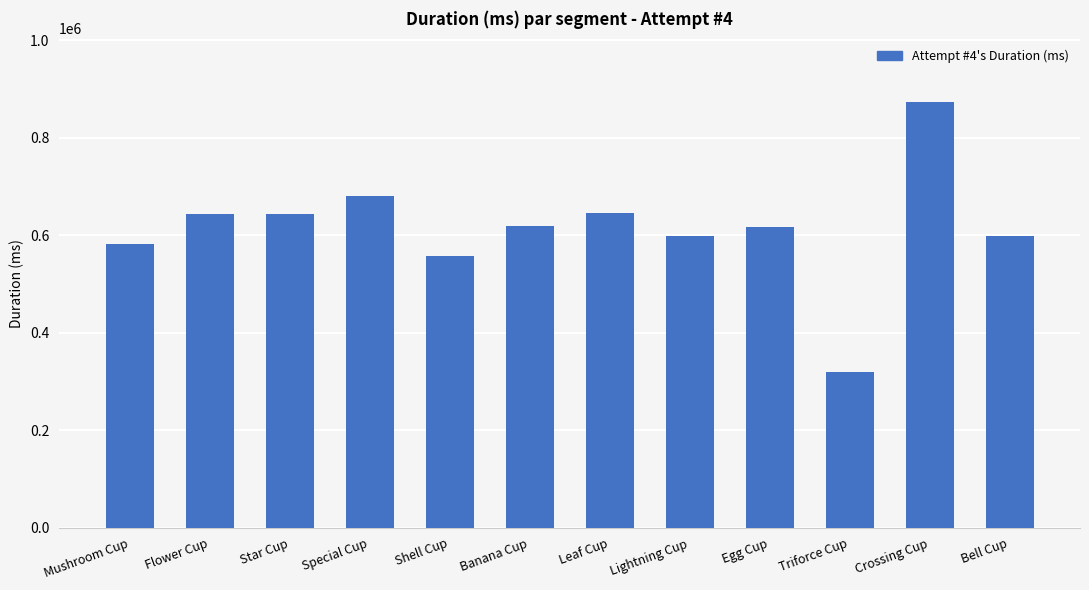

What is the approximate value at Triforce Cup?

320344